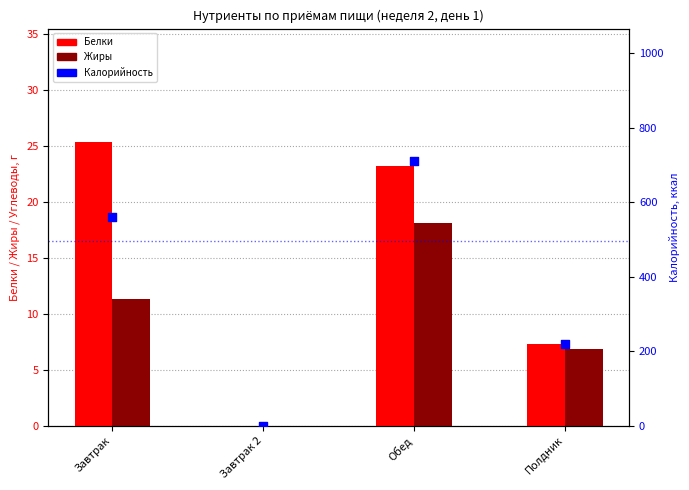

At how many categories does at least one series exceed 452?

2